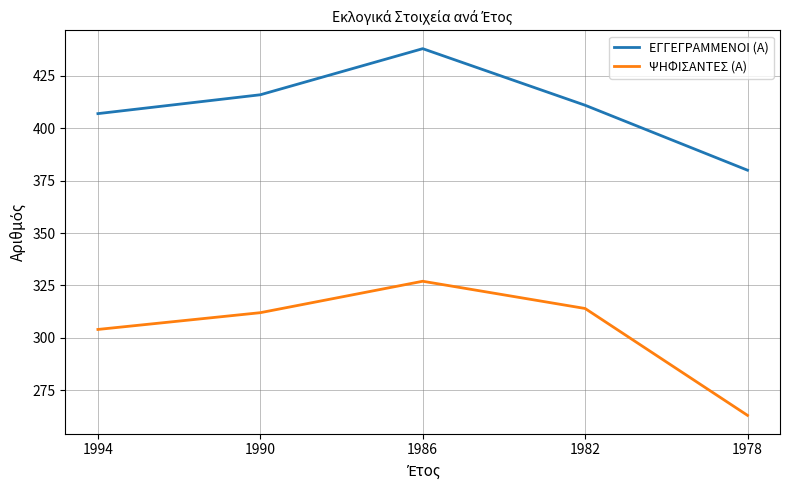

What is the difference between the second highest and second lowest values in the ΕΓΓΕΓΡΑΜΜΕΝΟΙ (Α) series?

9